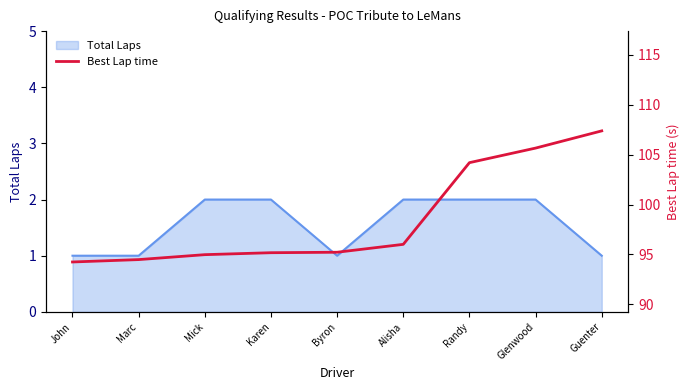

At which label is the value closest to 100?

Alisha